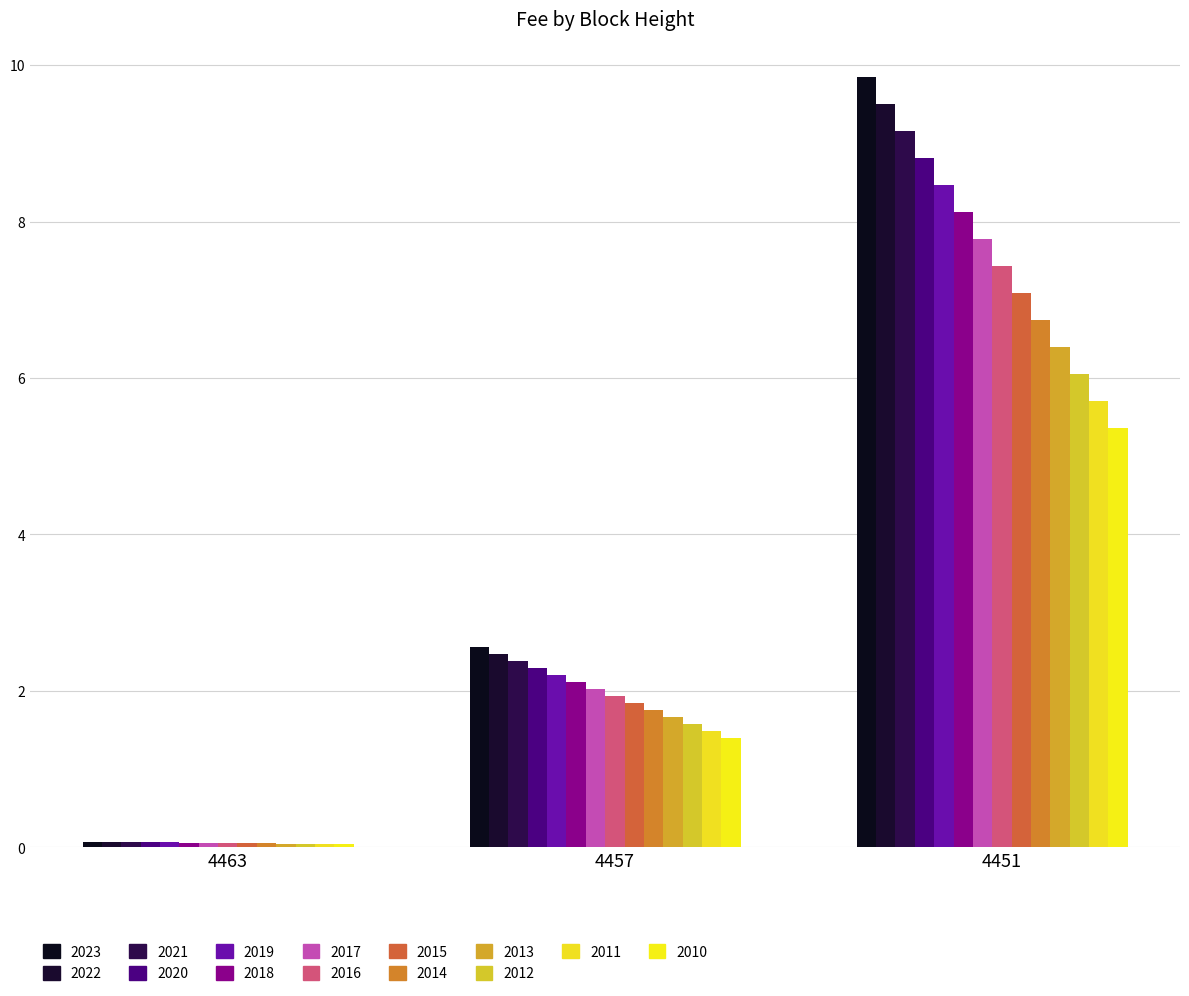

What is the difference between the values at 4451 and 4463?

9.8